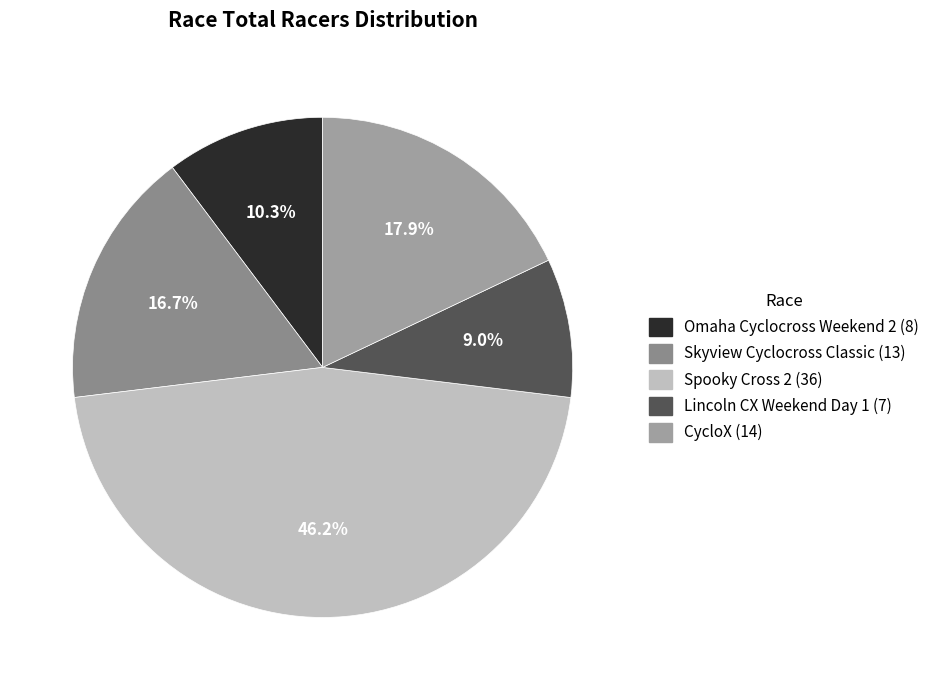

How many segments does this pie chart have?

5